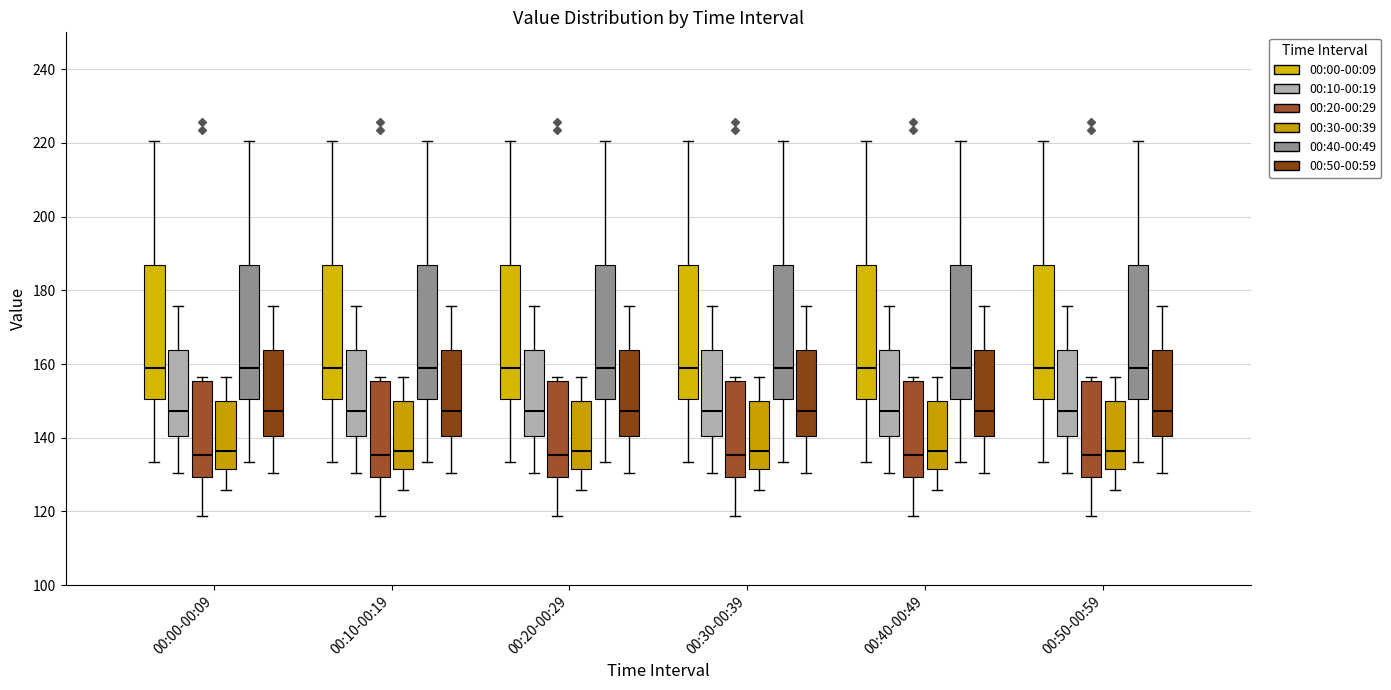

Reading left to right, transcribe this box plot: for each box, give where its median line is, the range the box spans, and where its two whiskers end, as read against the y-axis. The values are not printed on the chart, so give them approximately, as read against the axis.

00:00-00:09 (00:00-00:09): median 158, box 150 to 186, whiskers 134 to 220
00:00-00:09 (00:10-00:19): median 148, box 140 to 164, whiskers 130 to 176
00:00-00:09 (00:20-00:29): median 136, box 130 to 156, whiskers 118 to 156 (just above the box's upper edge)
00:00-00:09 (00:30-00:39): median 136, box 132 to 150, whiskers 126 to 156
00:00-00:09 (00:40-00:49): median 158, box 150 to 186, whiskers 134 to 220
00:00-00:09 (00:50-00:59): median 148, box 140 to 164, whiskers 130 to 176
00:10-00:19 (00:00-00:09): median 158, box 150 to 186, whiskers 134 to 220
00:10-00:19 (00:10-00:19): median 148, box 140 to 164, whiskers 130 to 176
00:10-00:19 (00:20-00:29): median 136, box 130 to 156, whiskers 118 to 156 (just above the box's upper edge)
00:10-00:19 (00:30-00:39): median 136, box 132 to 150, whiskers 126 to 156
00:10-00:19 (00:40-00:49): median 158, box 150 to 186, whiskers 134 to 220
00:10-00:19 (00:50-00:59): median 148, box 140 to 164, whiskers 130 to 176
00:20-00:29 (00:00-00:09): median 158, box 150 to 186, whiskers 134 to 220
00:20-00:29 (00:10-00:19): median 148, box 140 to 164, whiskers 130 to 176
00:20-00:29 (00:20-00:29): median 136, box 130 to 156, whiskers 118 to 156 (just above the box's upper edge)
00:20-00:29 (00:30-00:39): median 136, box 132 to 150, whiskers 126 to 156
00:20-00:29 (00:40-00:49): median 158, box 150 to 186, whiskers 134 to 220
00:20-00:29 (00:50-00:59): median 148, box 140 to 164, whiskers 130 to 176
00:30-00:39 (00:00-00:09): median 158, box 150 to 186, whiskers 134 to 220
00:30-00:39 (00:10-00:19): median 148, box 140 to 164, whiskers 130 to 176
00:30-00:39 (00:20-00:29): median 136, box 130 to 156, whiskers 118 to 156 (just above the box's upper edge)
00:30-00:39 (00:30-00:39): median 136, box 132 to 150, whiskers 126 to 156
00:30-00:39 (00:40-00:49): median 158, box 150 to 186, whiskers 134 to 220
00:30-00:39 (00:50-00:59): median 148, box 140 to 164, whiskers 130 to 176
00:40-00:49 (00:00-00:09): median 158, box 150 to 186, whiskers 134 to 220
00:40-00:49 (00:10-00:19): median 148, box 140 to 164, whiskers 130 to 176
00:40-00:49 (00:20-00:29): median 136, box 130 to 156, whiskers 118 to 156 (just above the box's upper edge)
00:40-00:49 (00:30-00:39): median 136, box 132 to 150, whiskers 126 to 156
00:40-00:49 (00:40-00:49): median 158, box 150 to 186, whiskers 134 to 220
00:40-00:49 (00:50-00:59): median 148, box 140 to 164, whiskers 130 to 176
00:50-00:59 (00:00-00:09): median 158, box 150 to 186, whiskers 134 to 220
00:50-00:59 (00:10-00:19): median 148, box 140 to 164, whiskers 130 to 176
00:50-00:59 (00:20-00:29): median 136, box 130 to 156, whiskers 118 to 156 (just above the box's upper edge)
00:50-00:59 (00:30-00:39): median 136, box 132 to 150, whiskers 126 to 156
00:50-00:59 (00:40-00:49): median 158, box 150 to 186, whiskers 134 to 220
00:50-00:59 (00:50-00:59): median 148, box 140 to 164, whiskers 130 to 176